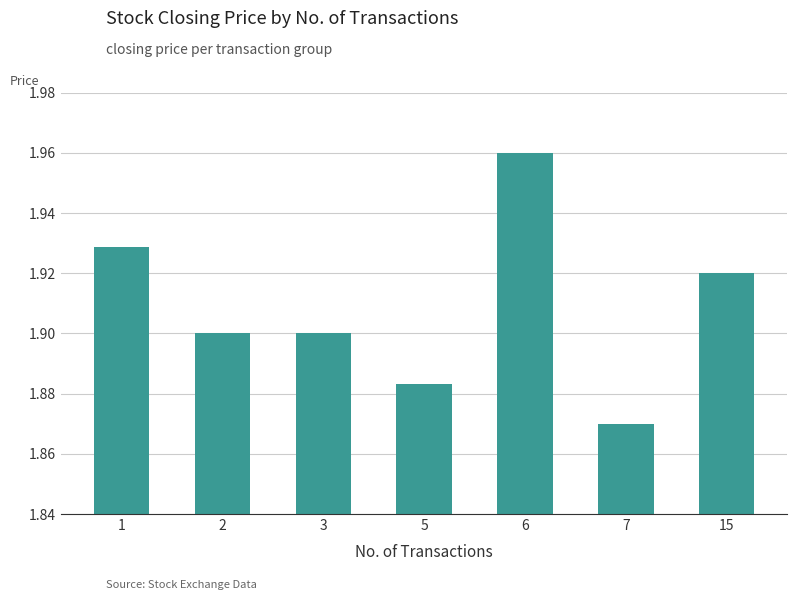

The value at 5 is 0.6. True or false?

False